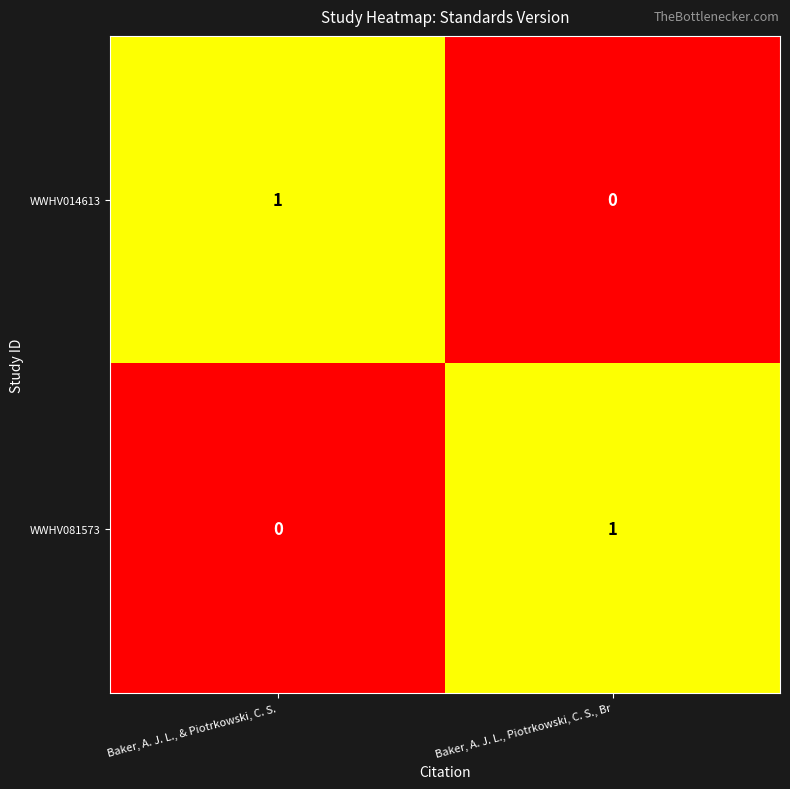

At which label does WWHV014613 reach its peak?

Baker, A. J. L., & Piotrkowski, C. S.